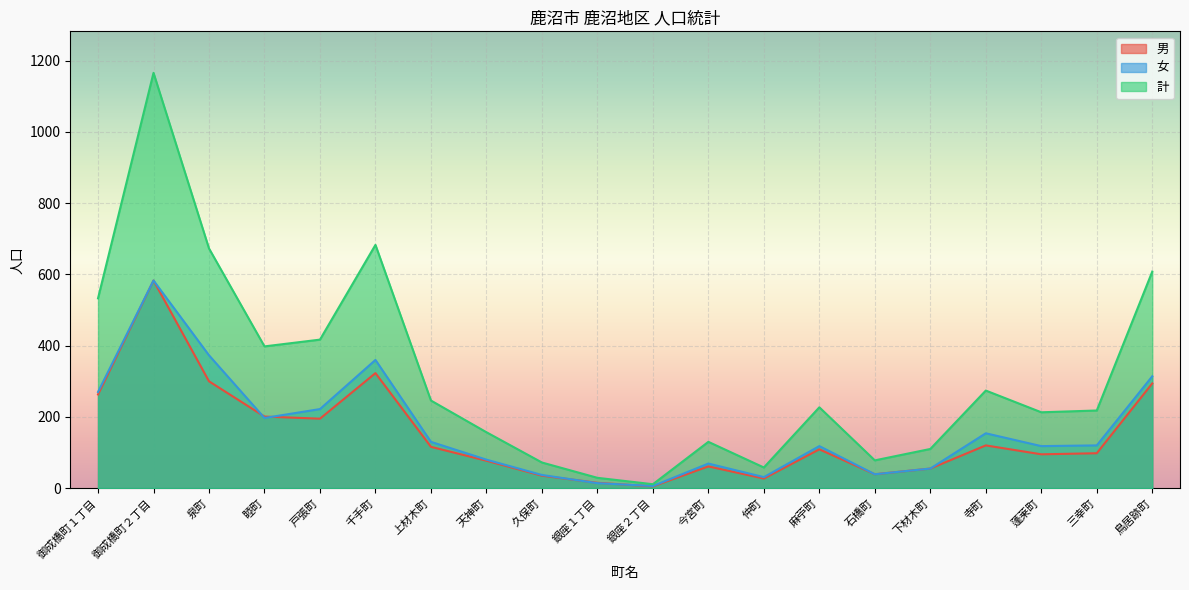

What is the highest value of the 計 series?

1166